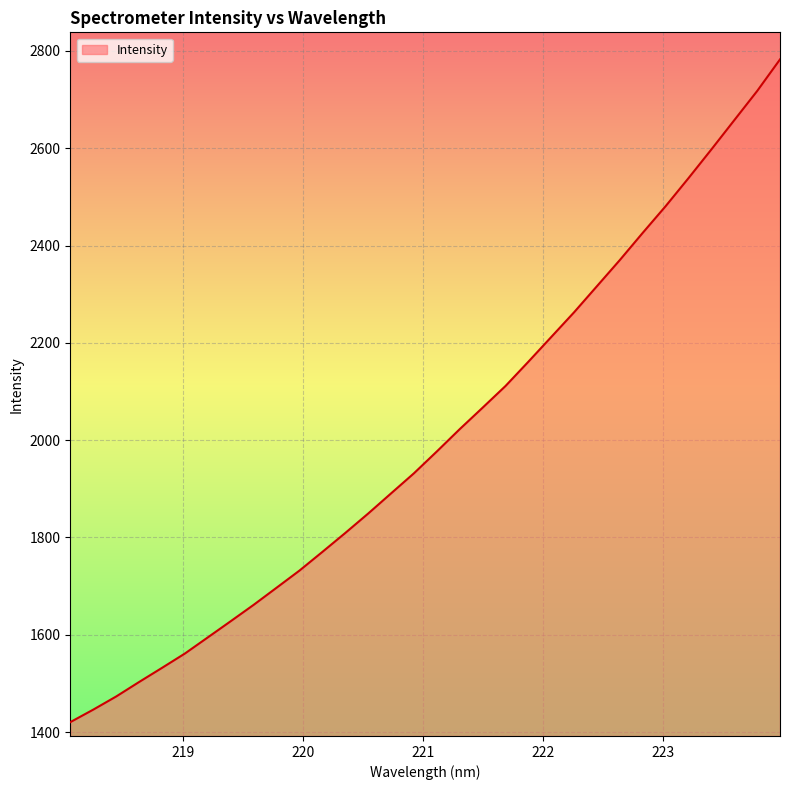

What is the average value?

2006.3